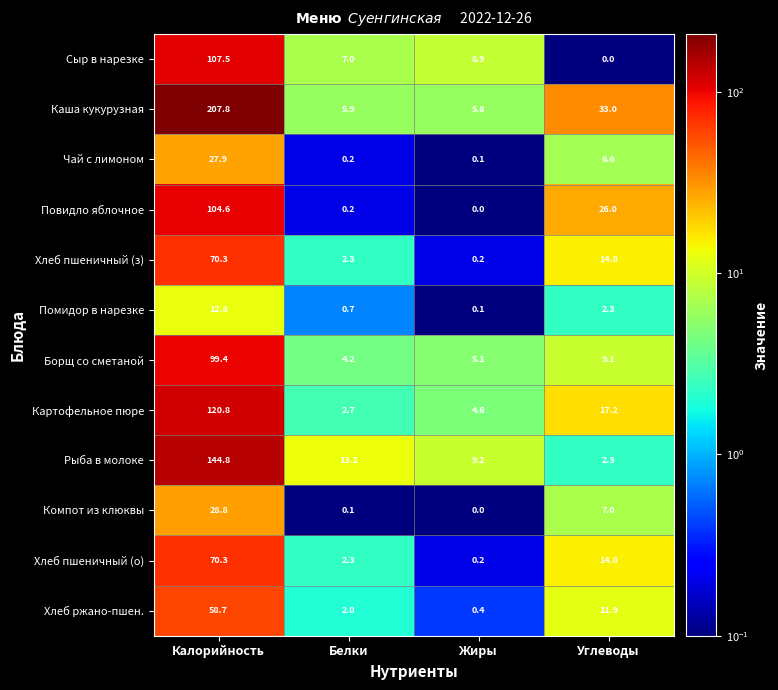

The Чай с лимоном series shows 0.2 at Белки. True or false?

True